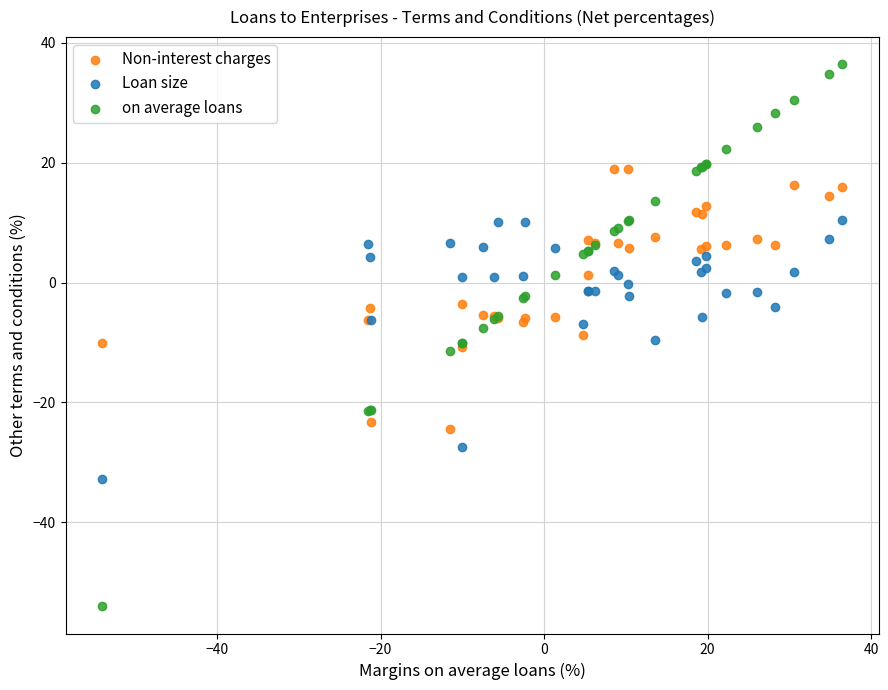

What is the X range (max minus min) for the scatter plot?

90.4